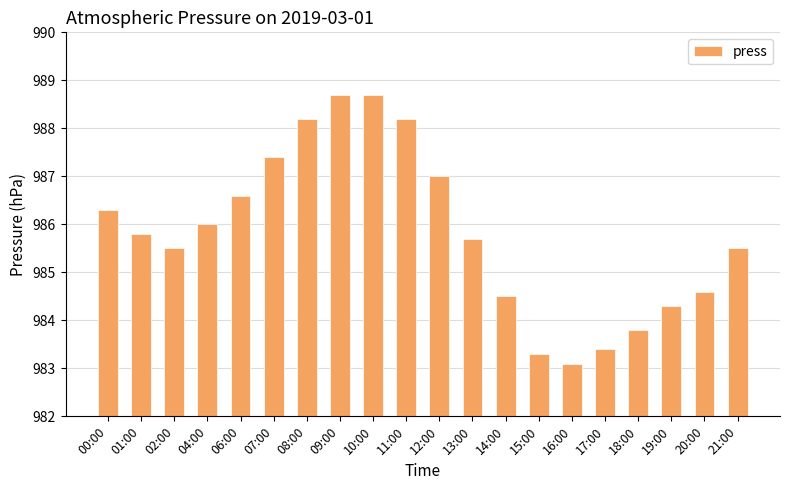

What is the label of the 14th bar from the left?

15:00